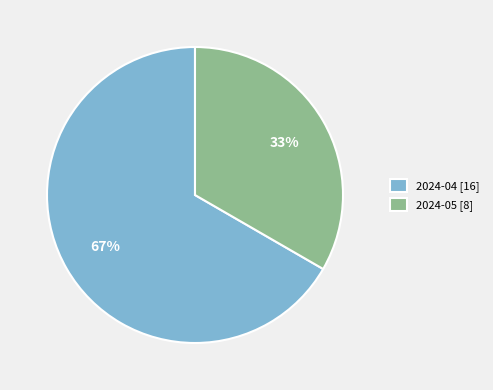

How many segments does this pie chart have?

2